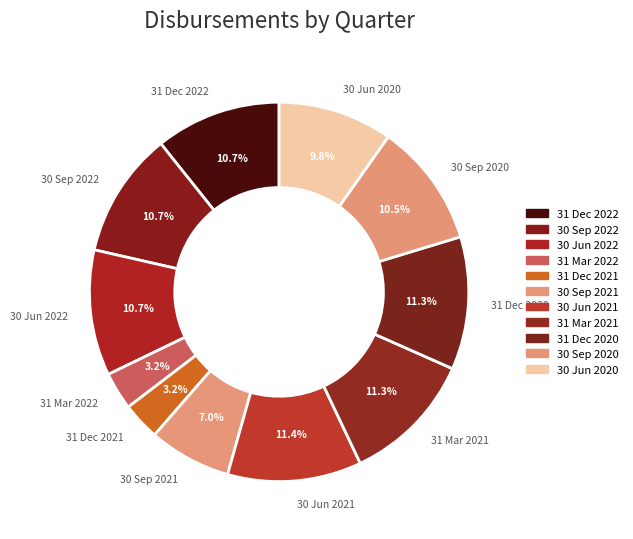

True or false: 30 Jun 2020 accounts for 21% of the total.

False